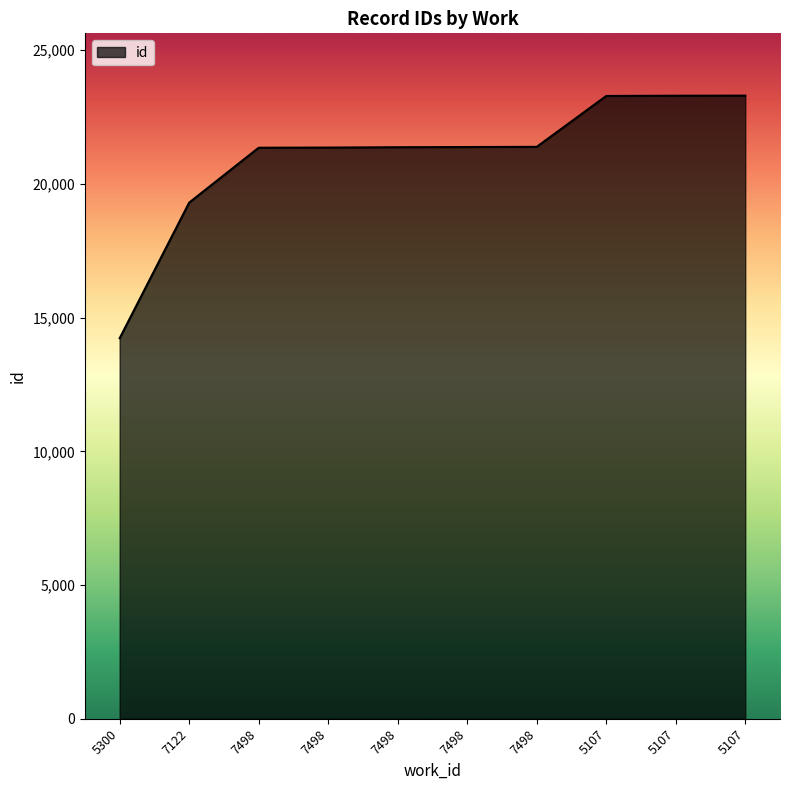

Rank the categories by value from highest to lowest.

5107, 5107, 5107, 7498, 7498, 7498, 7498, 7498, 7122, 5300